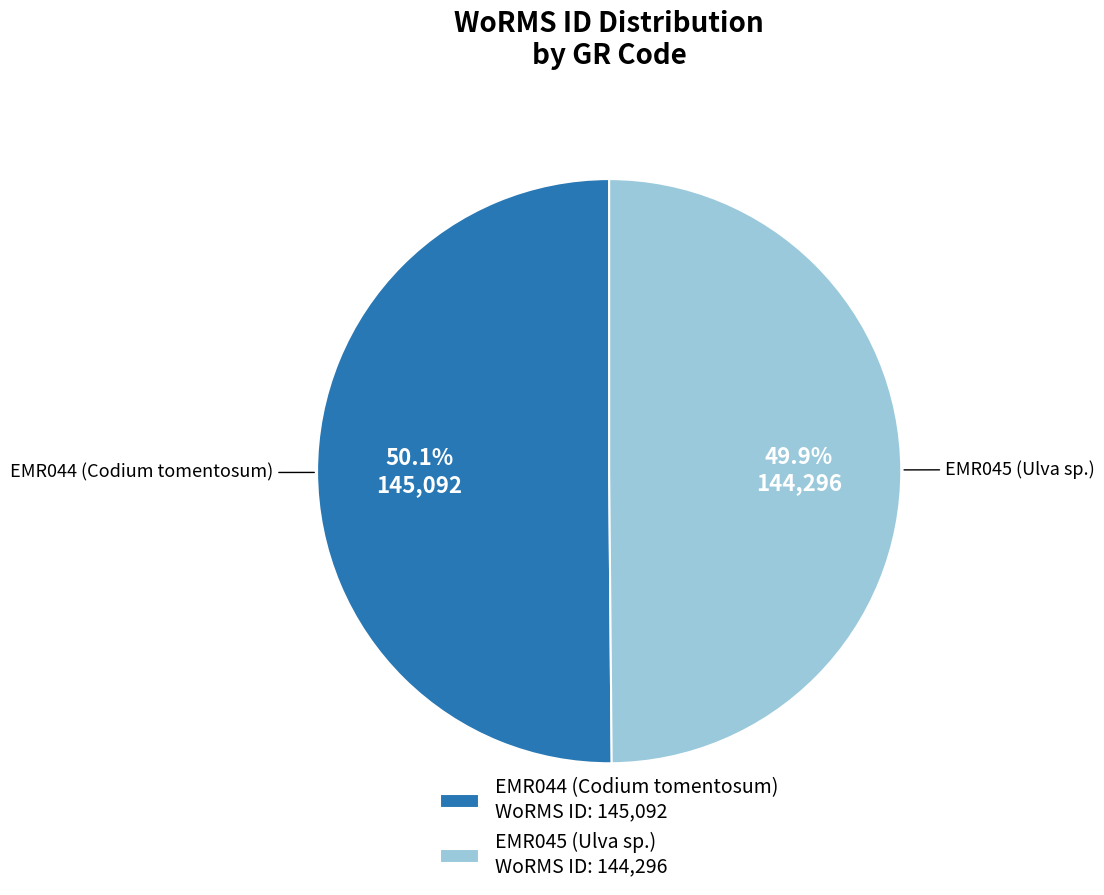

True or false: EMR044 (Codium tomentosum) accounts for 50% of the total.

True